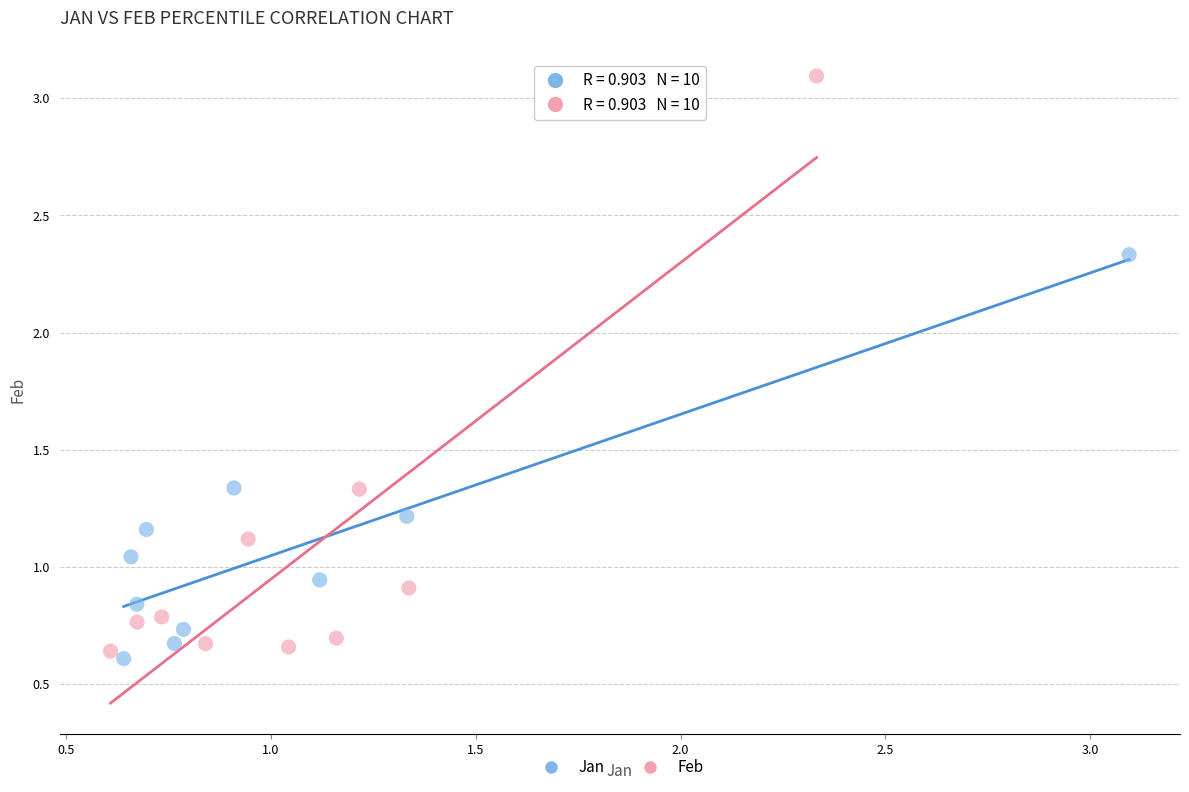

Which series has the widest spread of Y values?

Feb